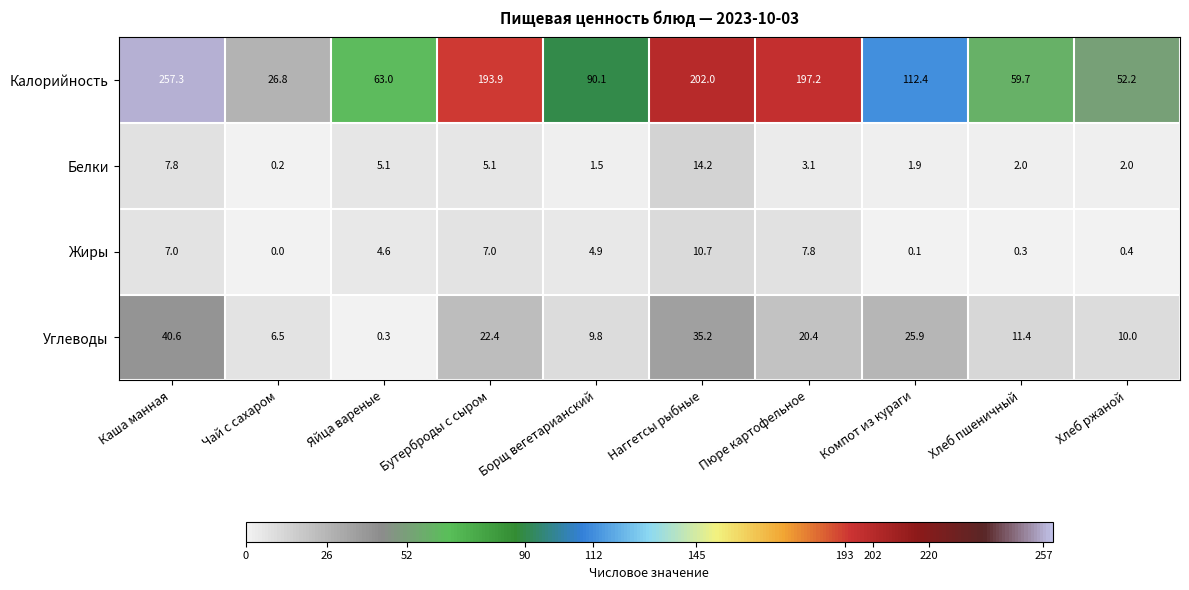

At which category is the sum across all series the highest?

Каша манная